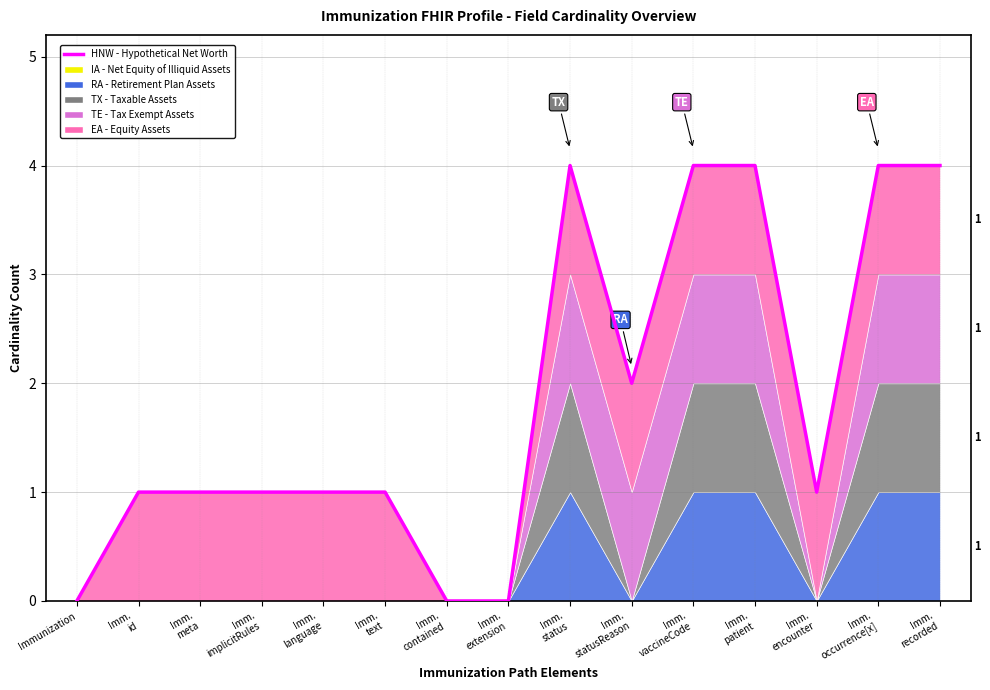

How many lines are shown in the chart?

1